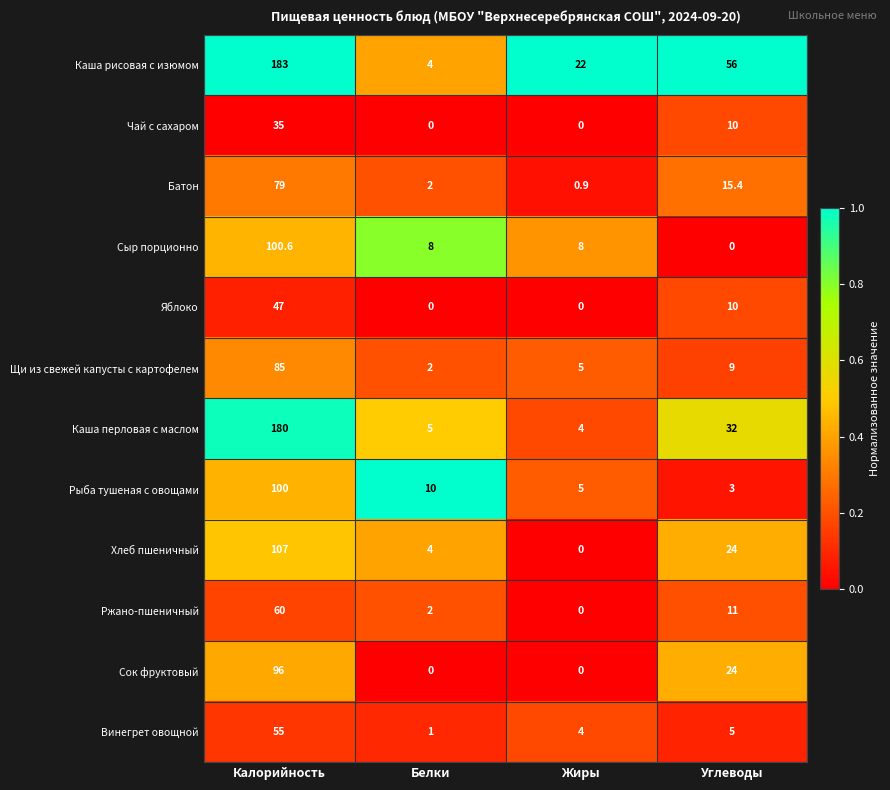

What is the average value of the Рыба тушеная с овощами series?

29.5